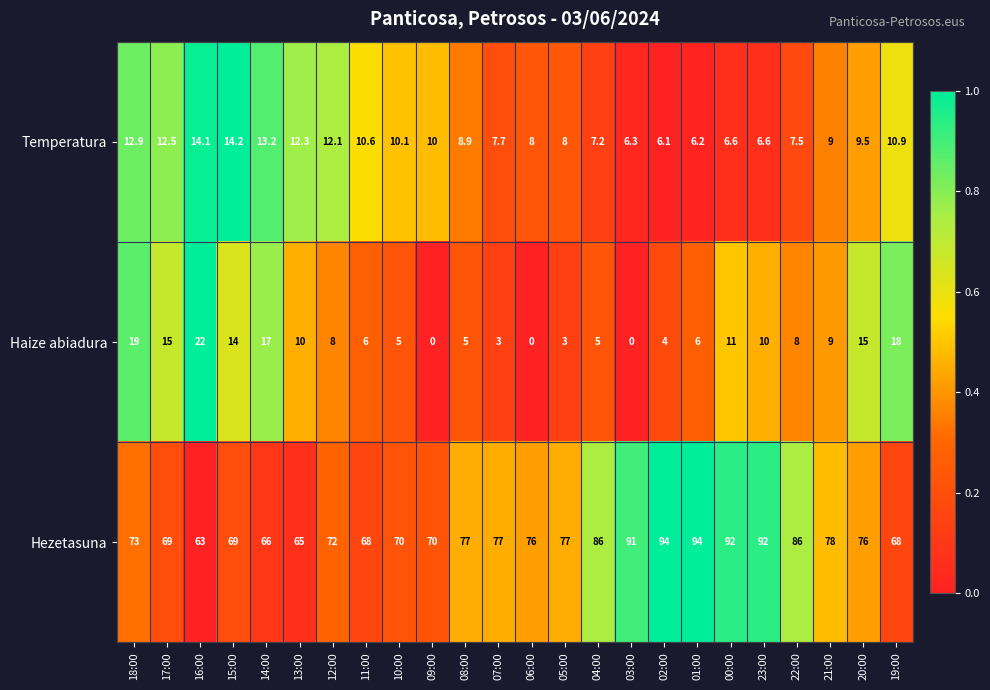

What is the greatest value displayed?

94.0